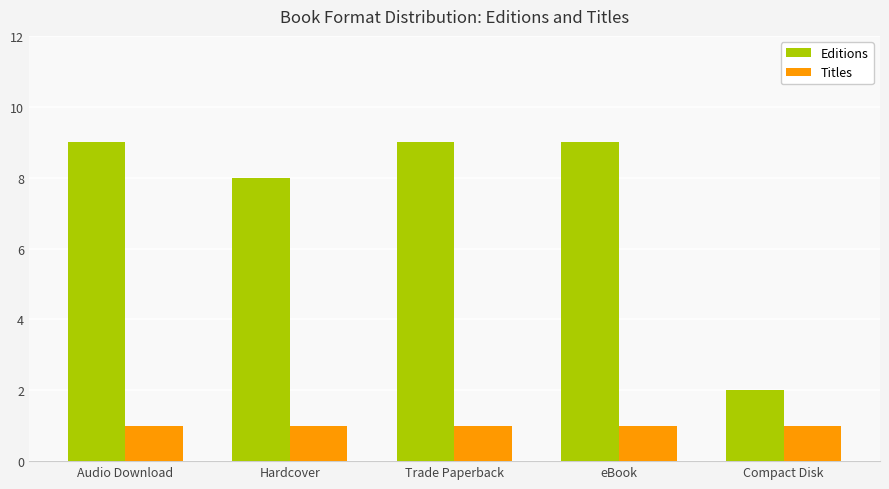

Read the Titles value at Compact Disk.

1